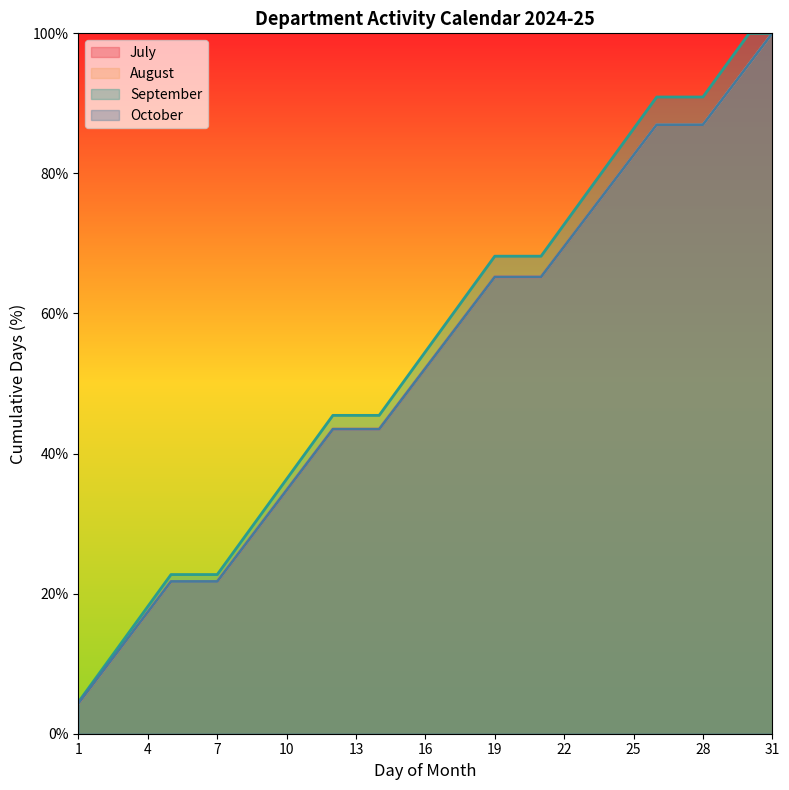

Does the chart have visible grid lines?

No